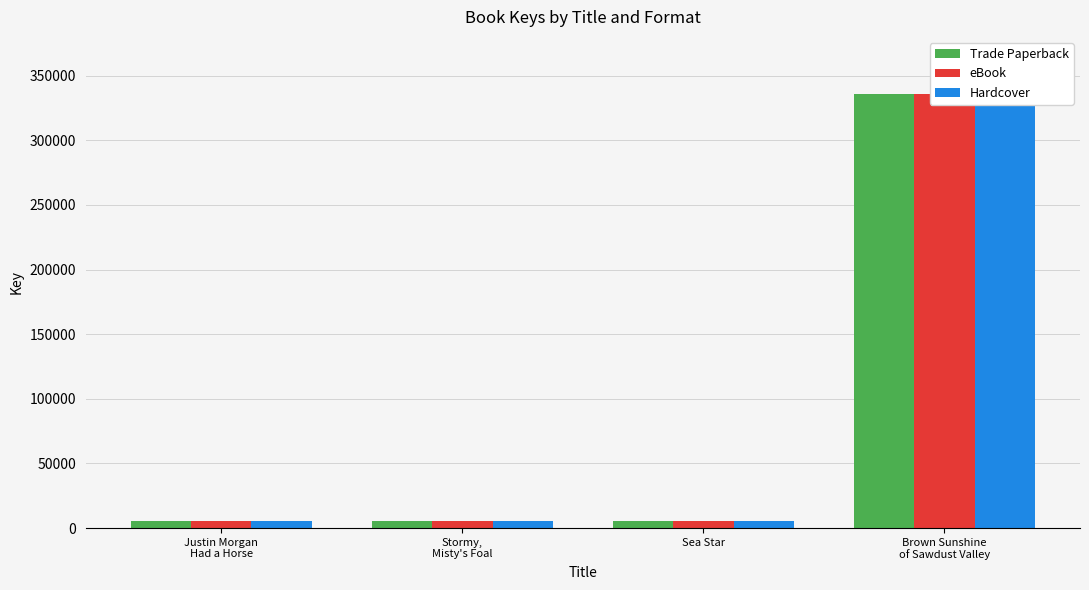

Which series has the largest range (max minus min)?

Trade Paperback